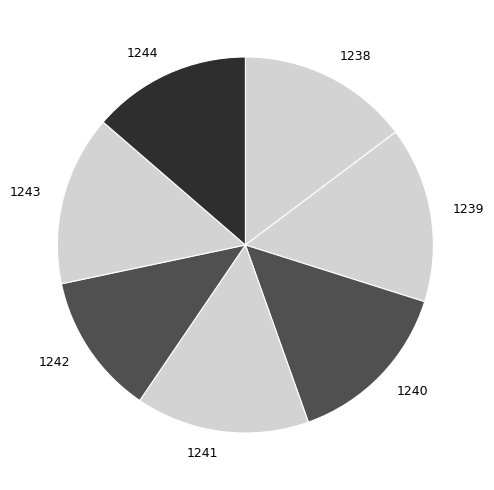

Is it true that 1242 is 12% of the pie?

True